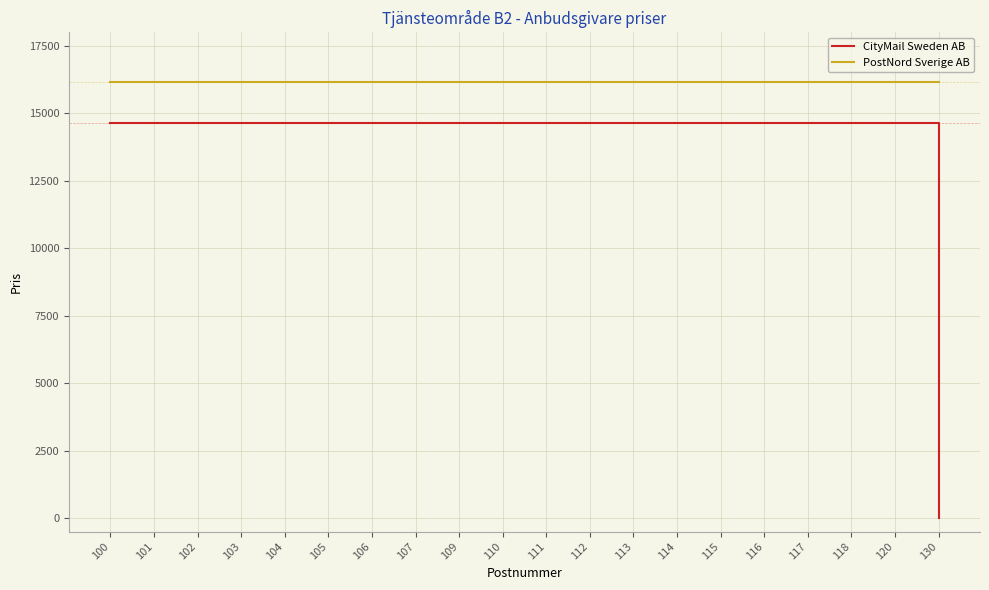

Reading left to right, list all the values displayed in this chart.

CityMail Sweden AB: 14651.2	14651.2	14651.2	14651.2	14651.2	14651.2	14651.2	14651.2	14651.2	14651.2	14651.2	14651.2	14651.2	14651.2	14651.2	14651.2	14651.2	14651.2	14651.2	0.0
PostNord Sverige AB: 16144.9	16144.9	16144.9	16144.9	16144.9	16144.9	16144.9	16144.9	16144.9	16144.9	16144.9	16144.9	16144.9	16144.9	16144.9	16144.9	16144.9	16144.9	16144.9	16144.9